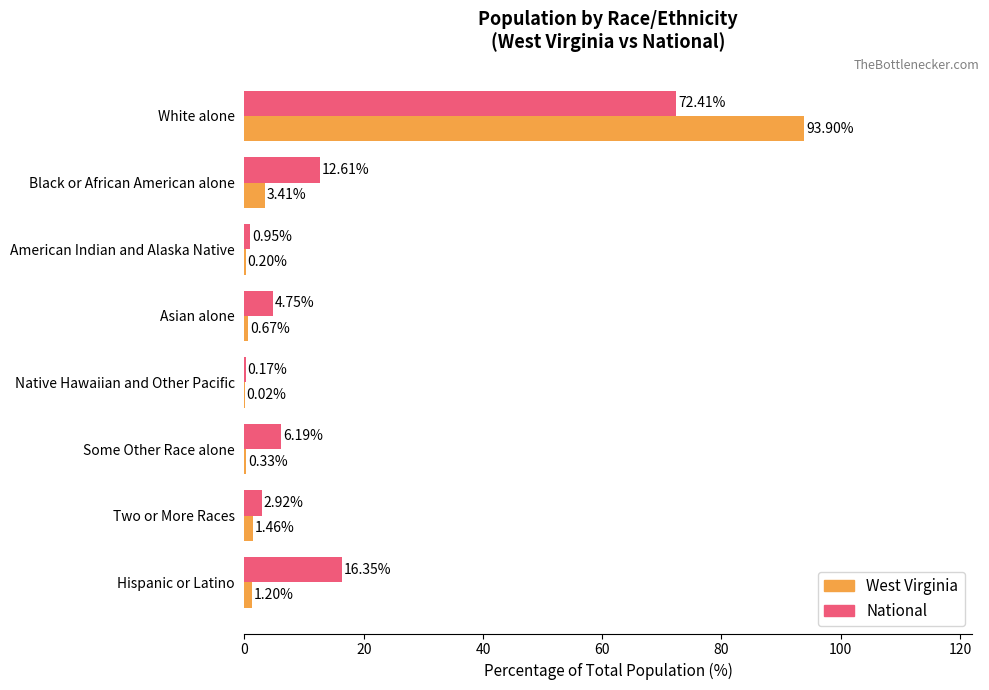

Between White alone and Hispanic or Latino, which series saw the biggest shift?

West Virginia